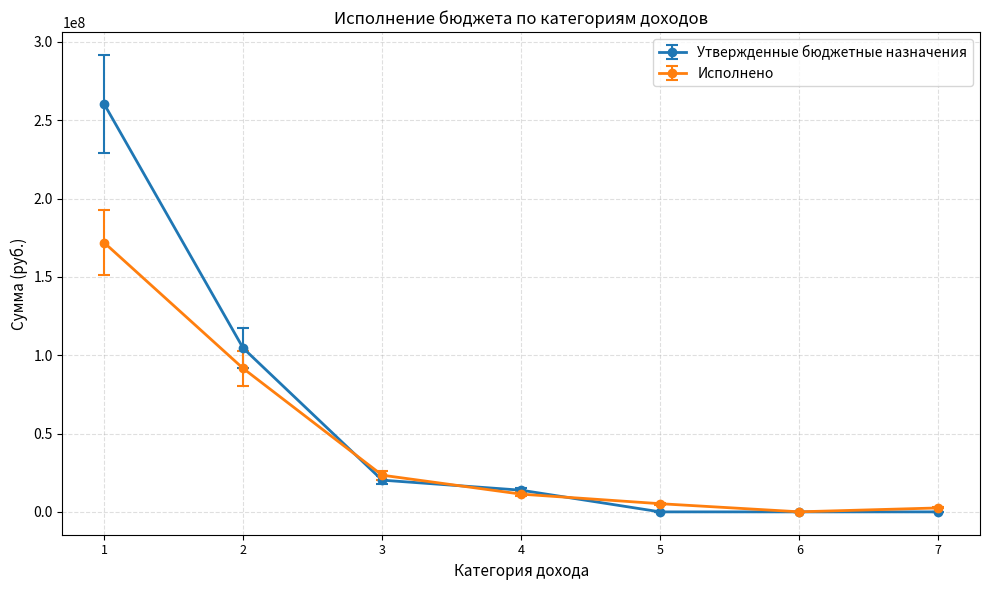

List the series in order of their peak value, lowest first.

Исполнено, Утвержденные бюджетные назначения